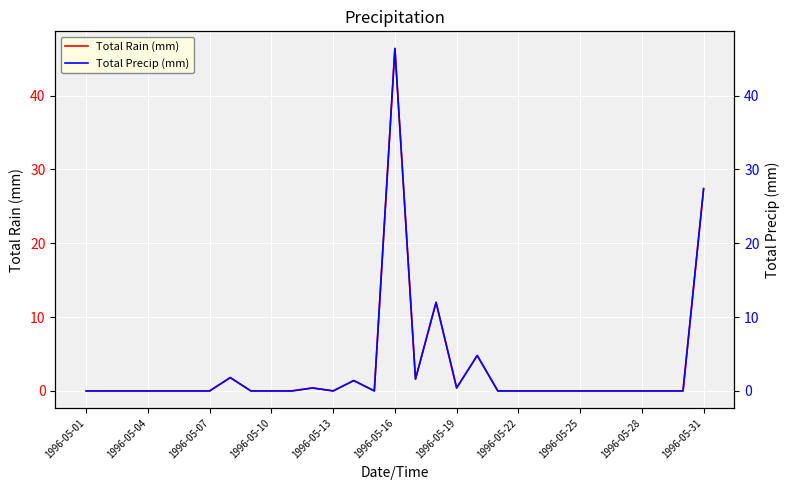

What is the difference between the second highest and second lowest values in the Total Precip (mm) series?

27.4